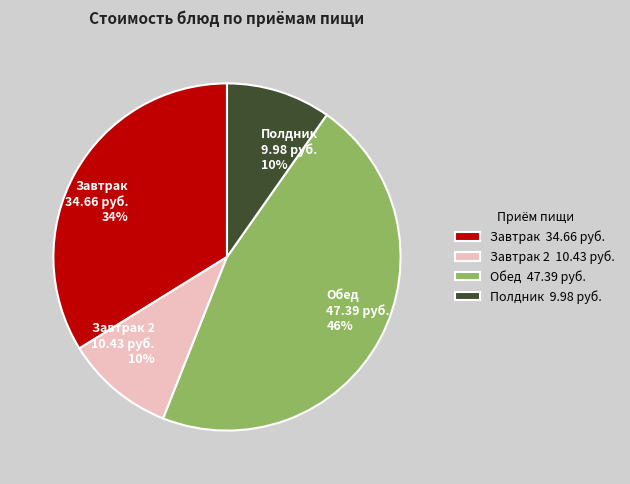

To the nearest percent, what portion does Завтрак 2 10.43 руб. 10% represent?

10%